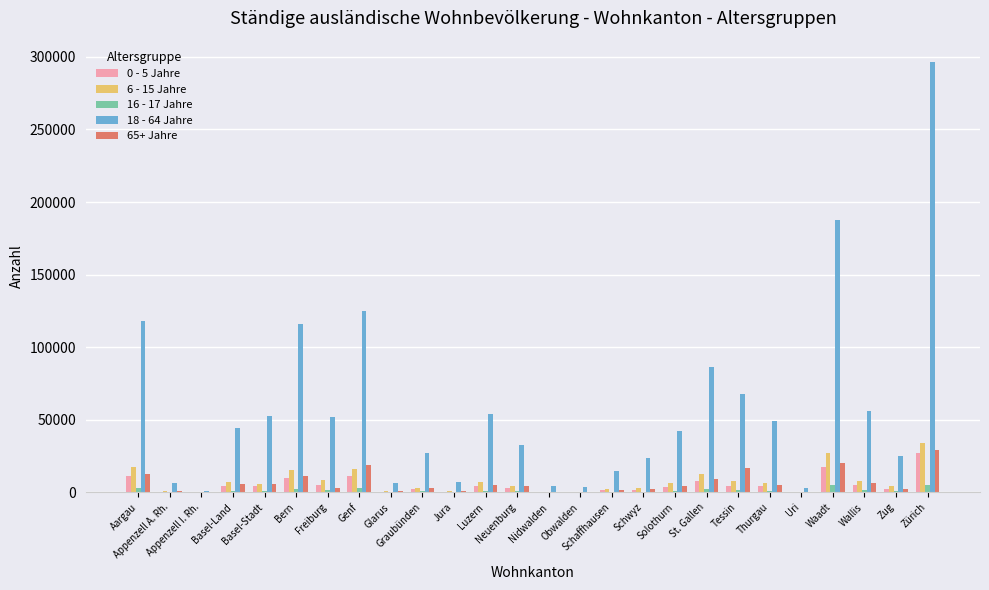

Which series changed the most between Nidwalden and Tessin?

18 - 64 Jahre